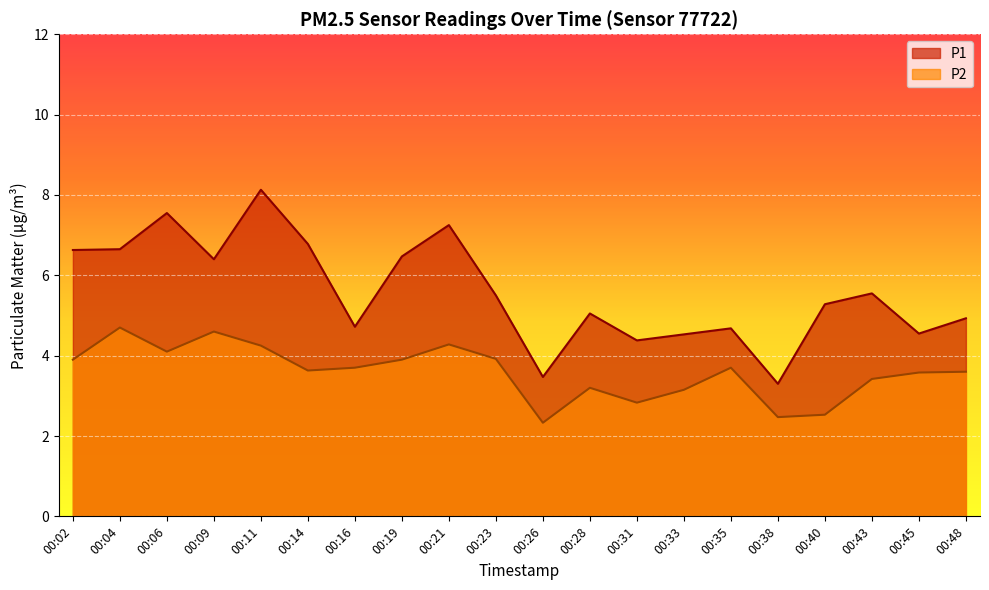

At how many categories does at least one series exceed 4?

18